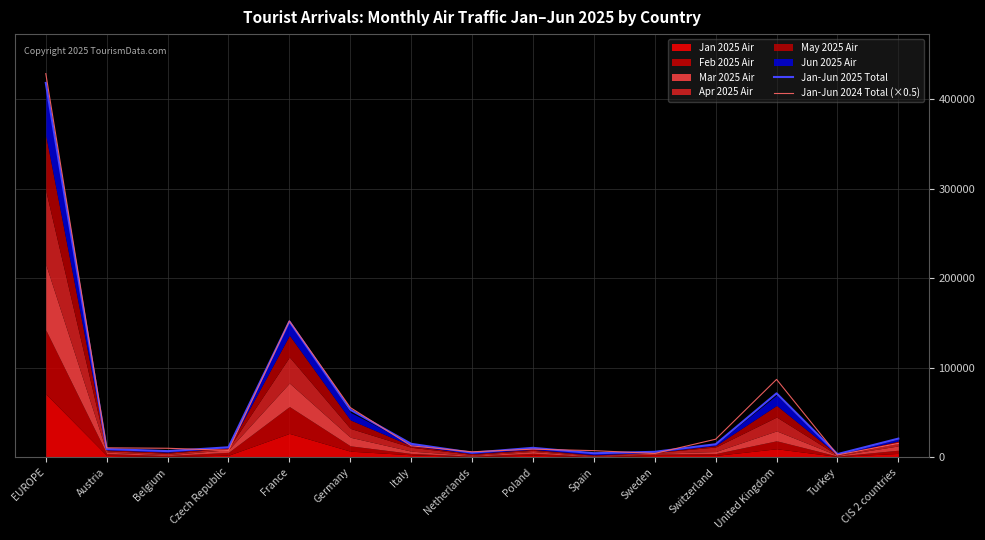

What value does the Jan-Jun 2025 Total series have at United Kingdom?

71382.0